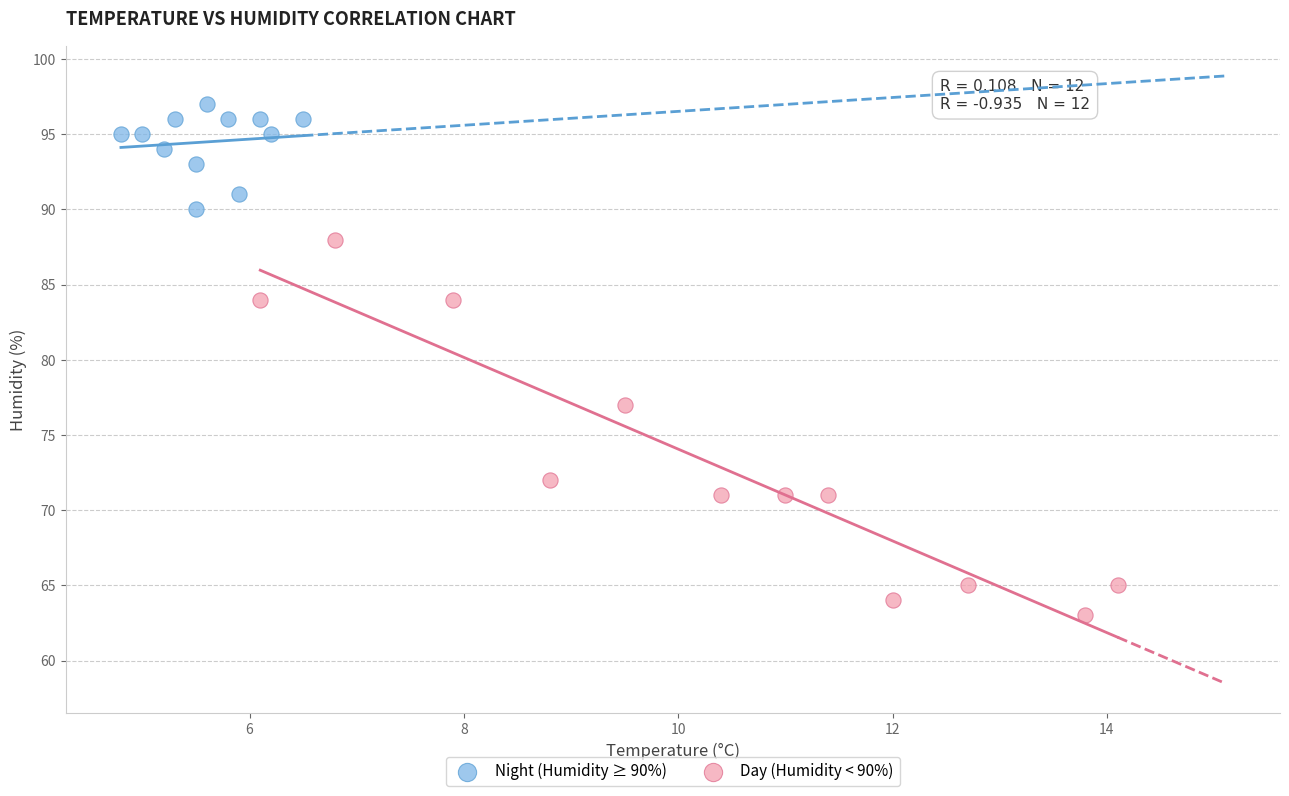

Which series contains the lowest Y value?

Day (Humidity < 90%)